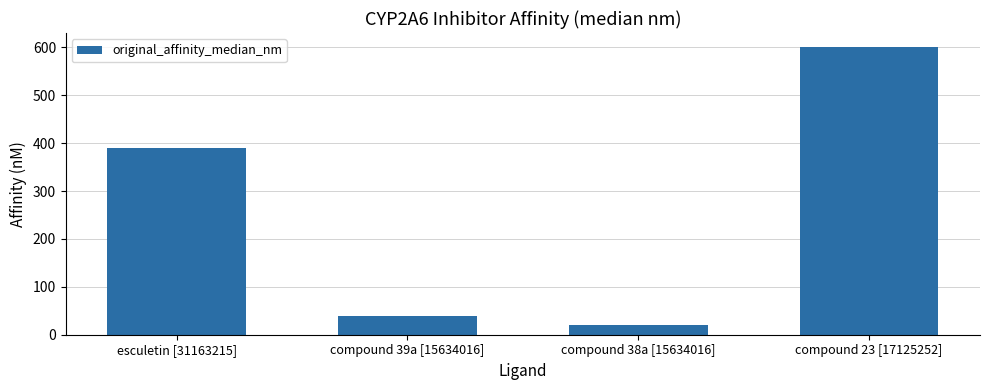

How many bars are there in total?

4